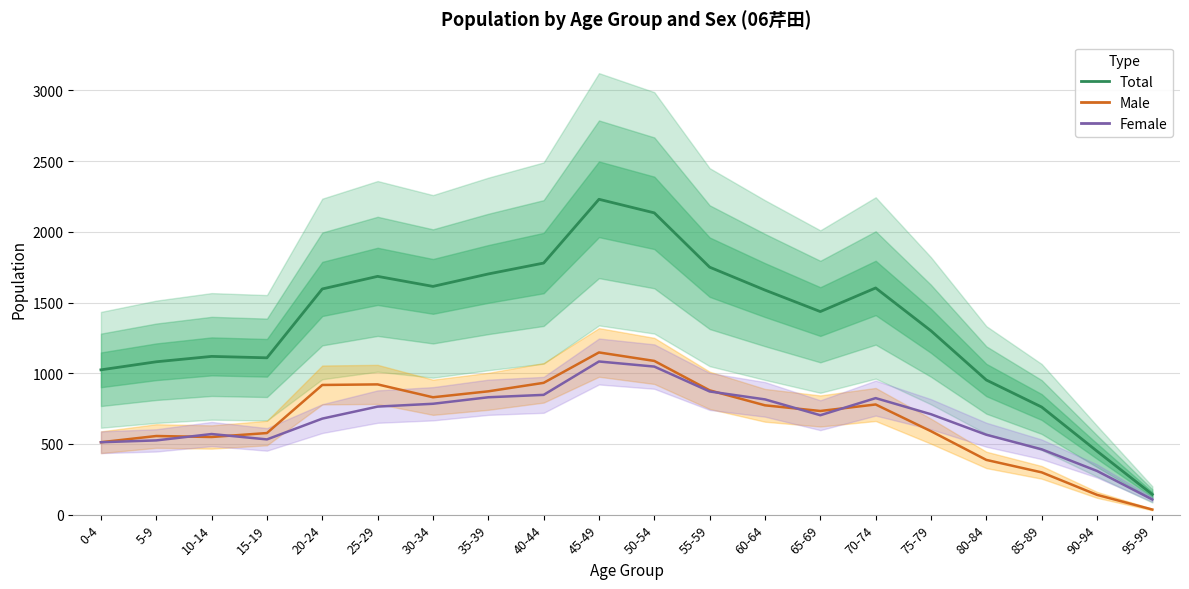

In Female, how many points are higher than both neighbors (excluding endpoints)?

3